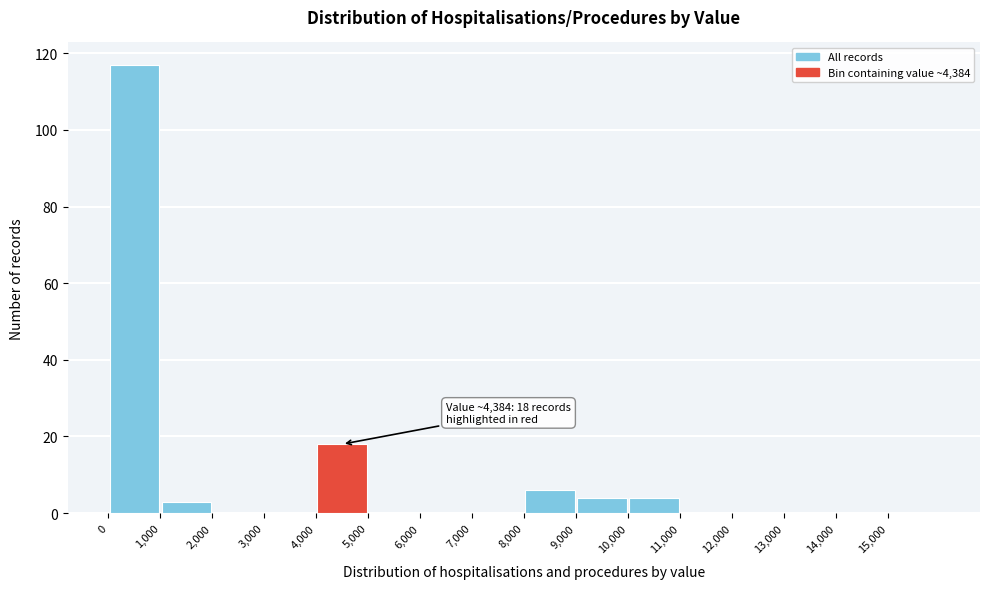

Over which range of the x-axis is the bar tallest?

0 to 1000